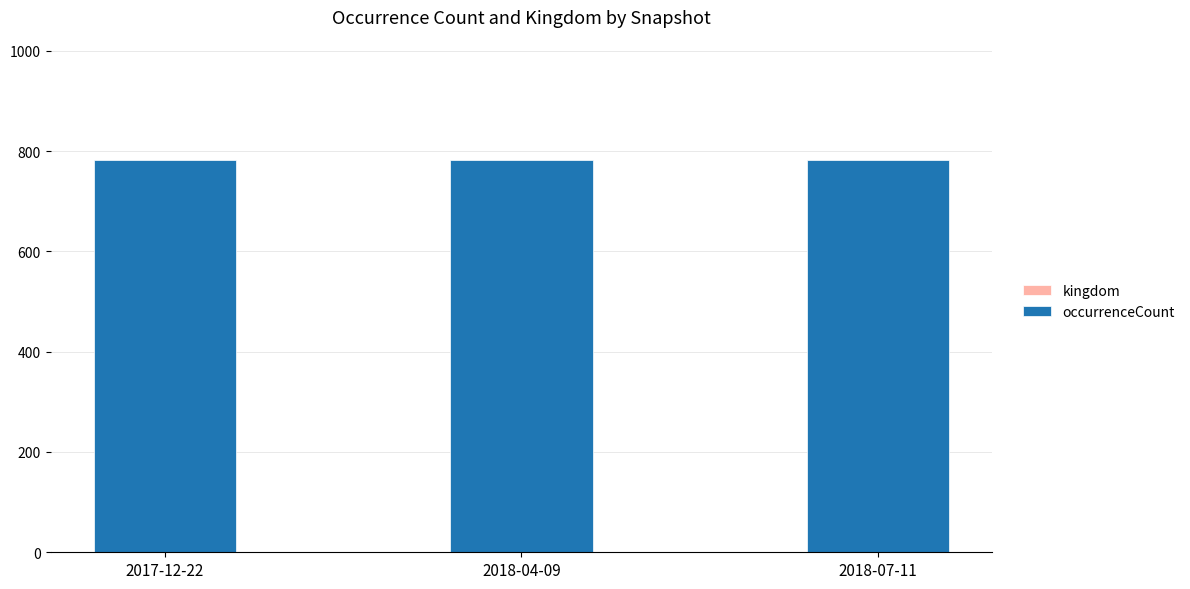

List the labels in order of occurrenceCount value, smallest first.

2017-12-22, 2018-04-09, 2018-07-11